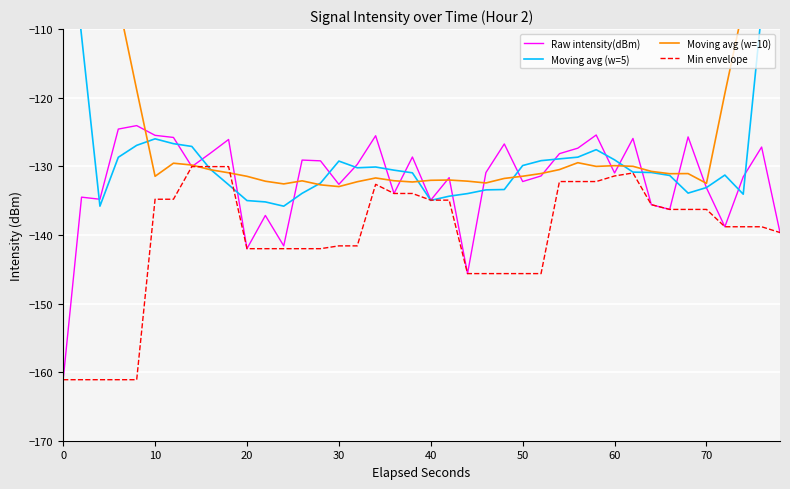

List the series in order of their peak value, highest first.

Moving avg (w=10), Moving avg (w=5), Raw intensity(dBm), Min envelope